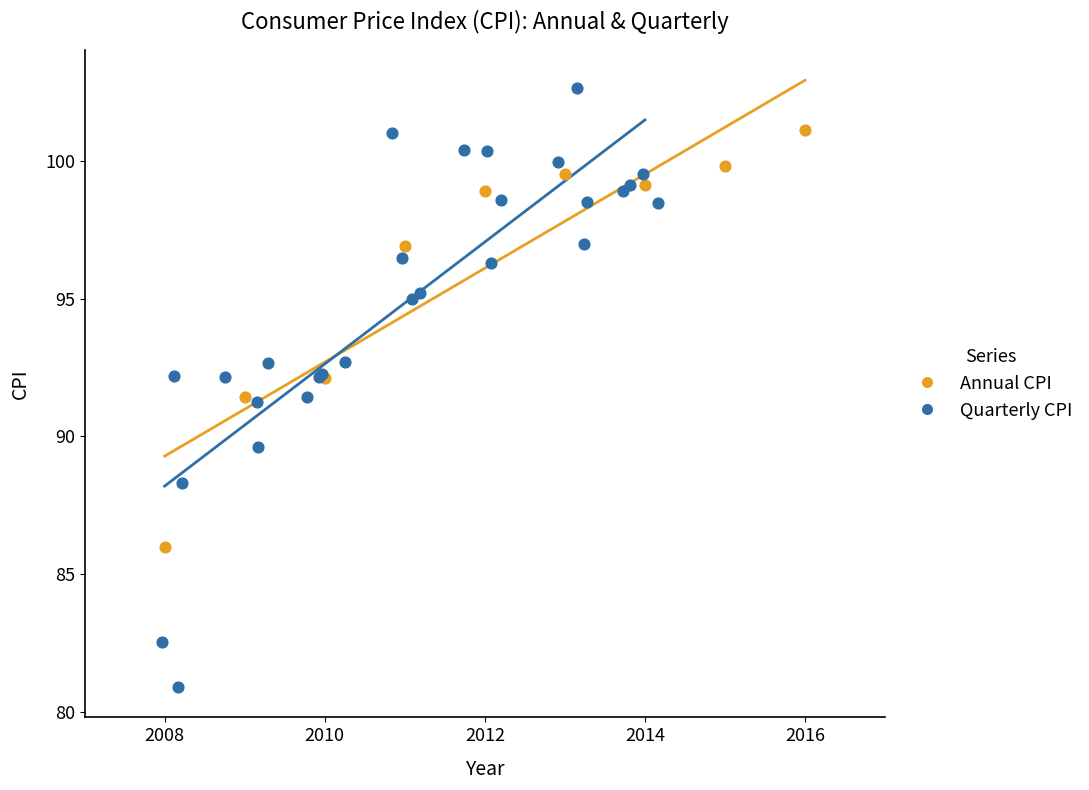

Which series reaches the minimum Y coordinate?

Quarterly CPI